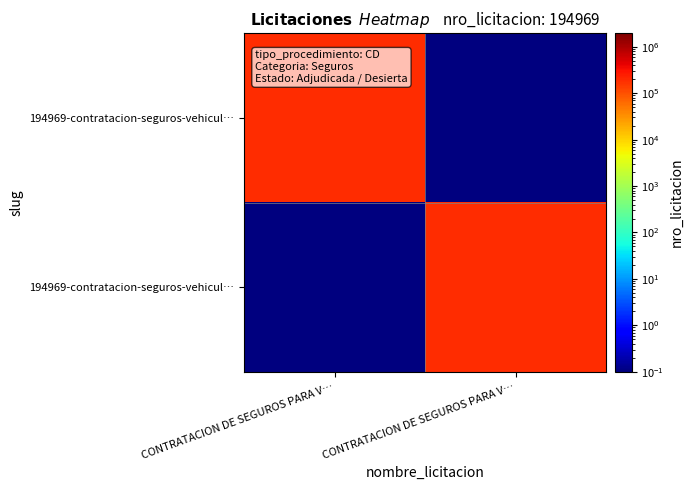

At which category is the sum across all series the highest?

CONTRATACION DE SEGUROS PARA V…